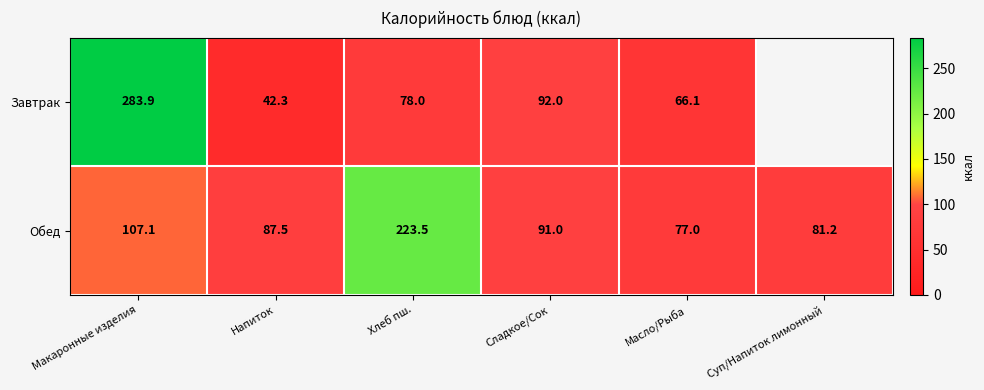

Which category has the lowest value in the Обед series?

Масло/Рыба